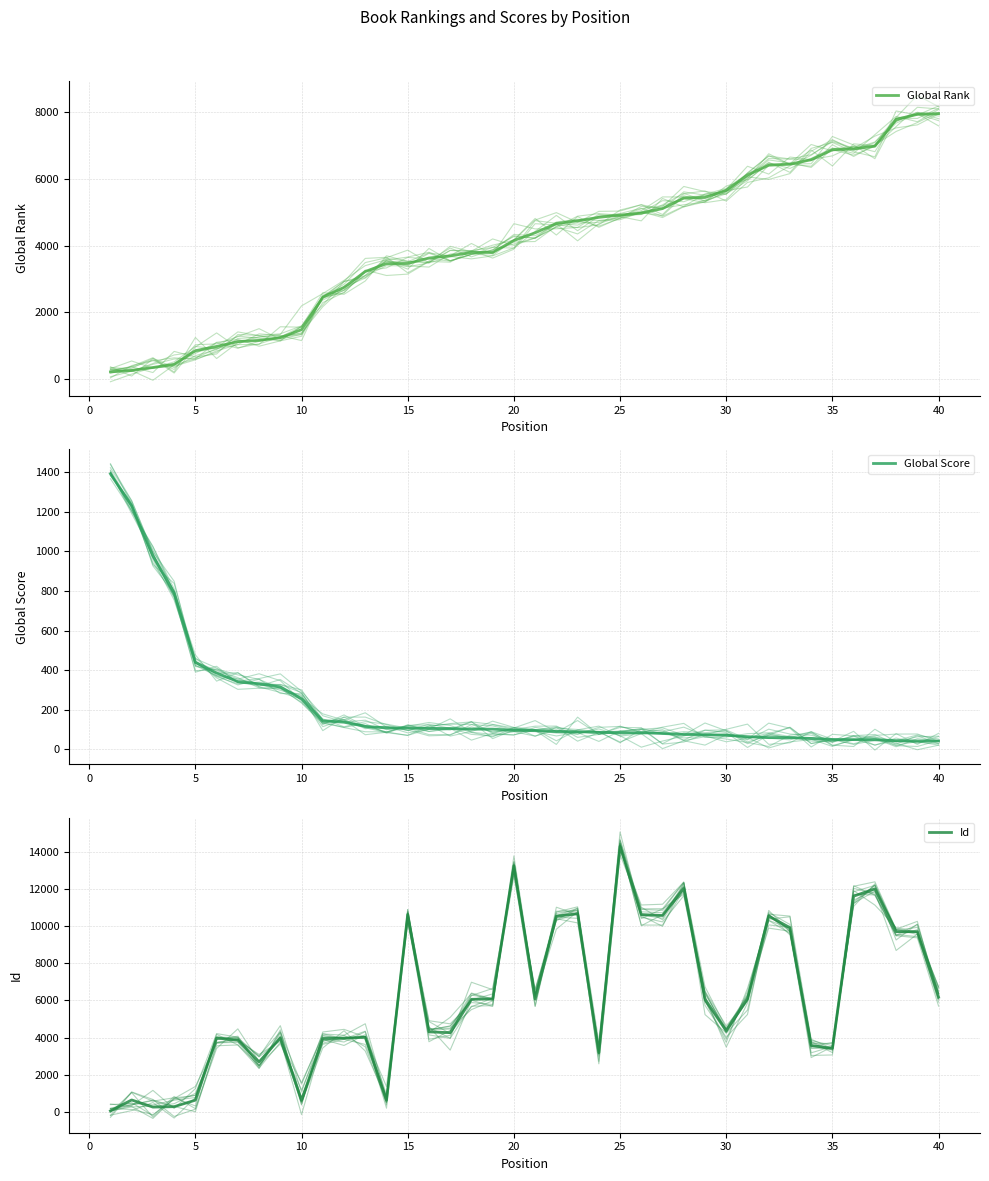

The Id series shows 1353 at 23. True or false?

False